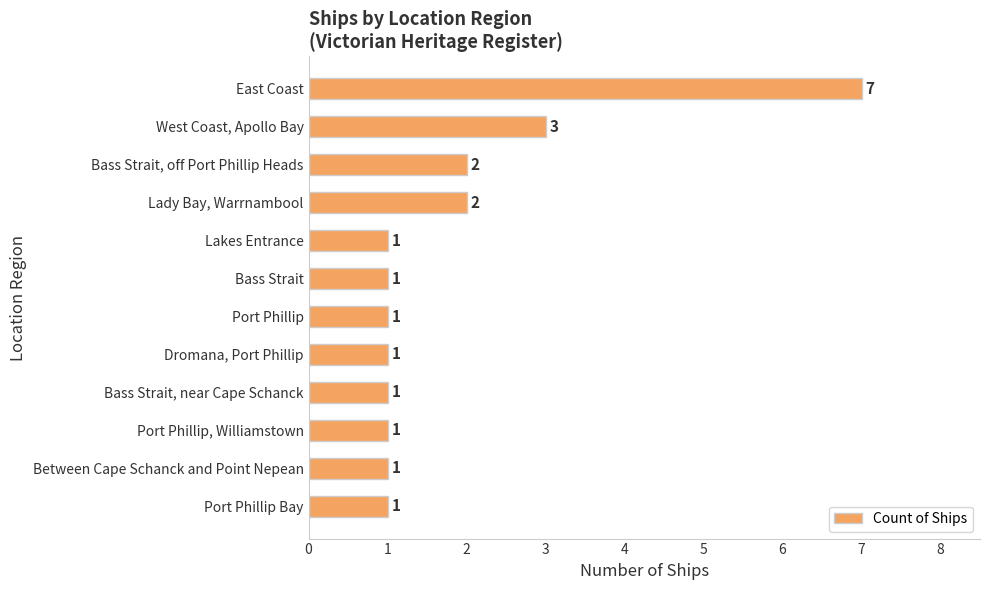

True or false: the data shows 1 at Bass Strait, near Cape Schanck.

True